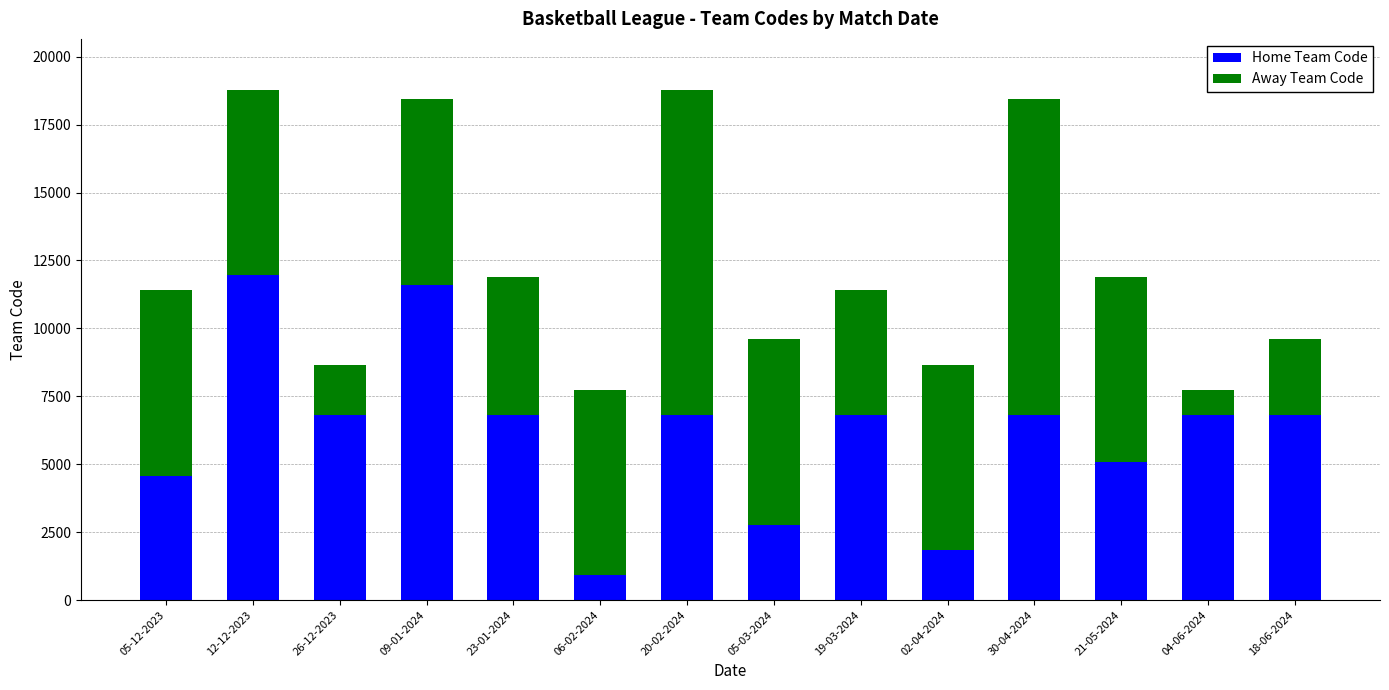

What is the average value of the Home Team Code series?

6180